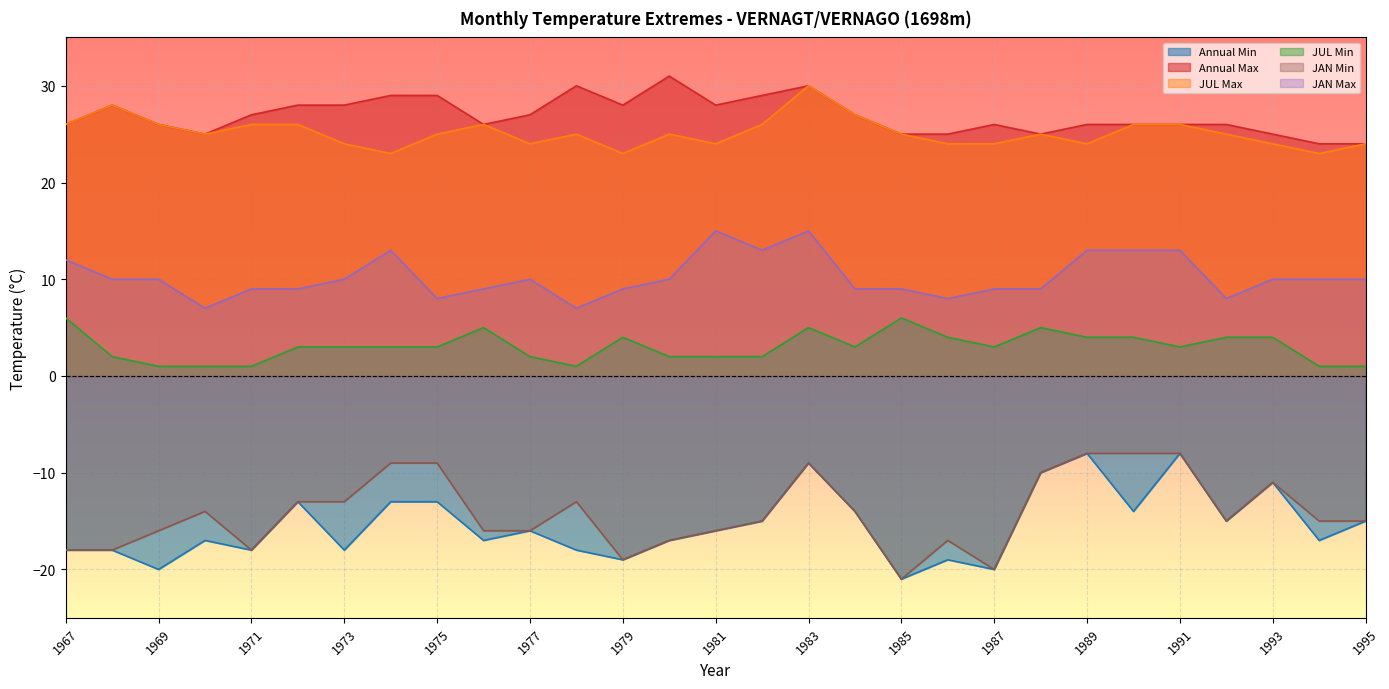

List the labels in order of JAN Min value, smallest first.

1985, 1987, 1979, 1967, 1968, 1971, 1980, 1986, 1969, 1976, 1977, 1981, 1982, 1992, 1994, 1995, 1970, 1984, 1972, 1973, 1978, 1993, 1988, 1974, 1975, 1983, 1989, 1990, 1991